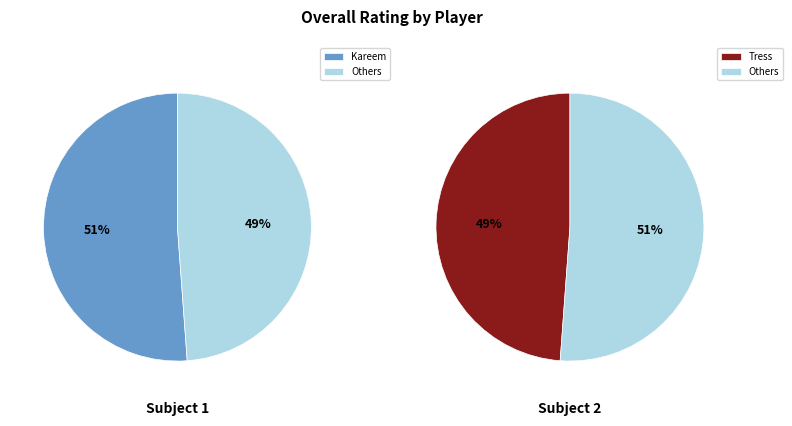

To the nearest percent, what percentage of the pie is Kareem?

51%